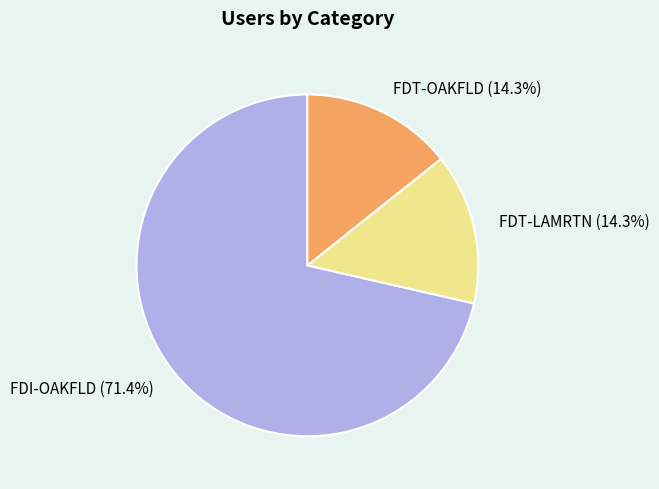

Does FDI-OAKFLD (71.4%) account for over 50% of the chart?

Yes